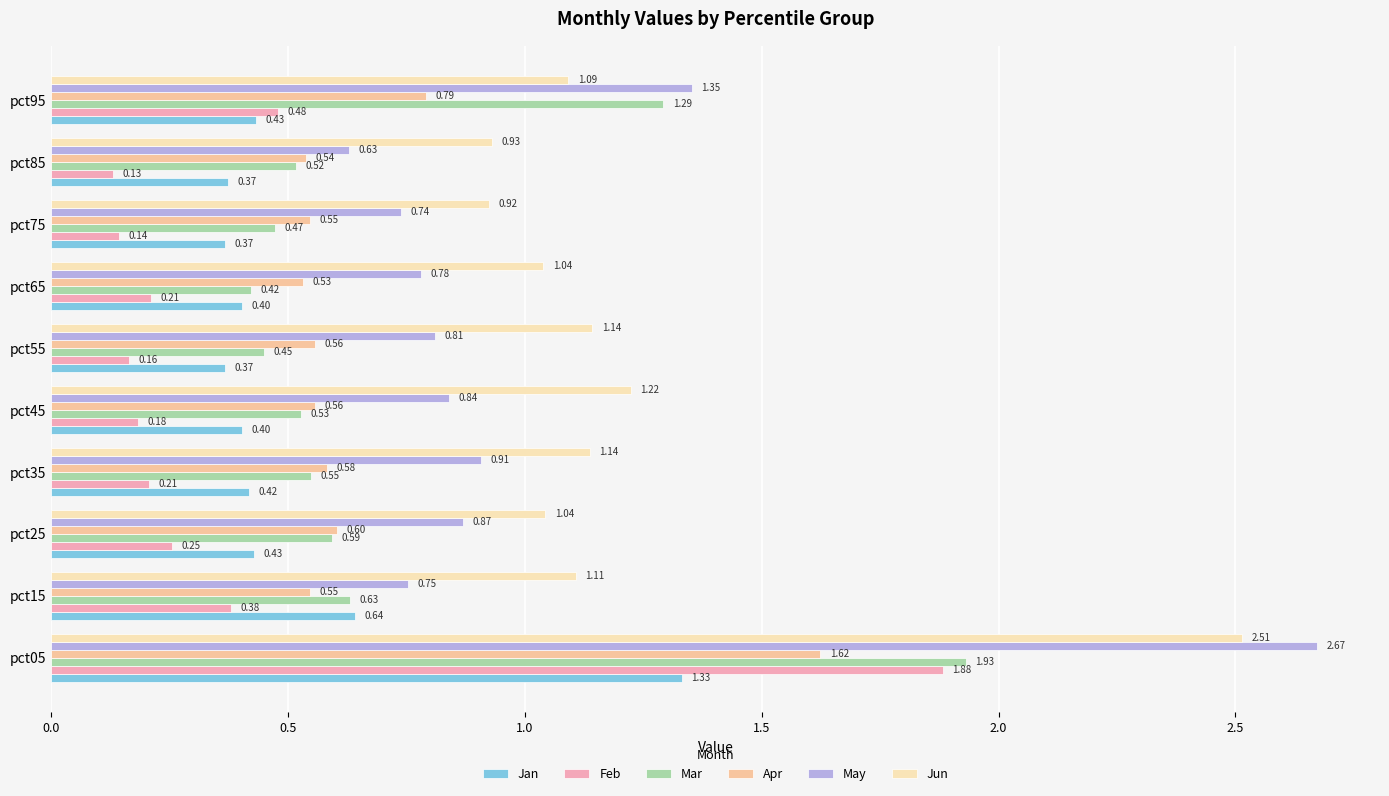

What is the average value of the Feb series?

0.4